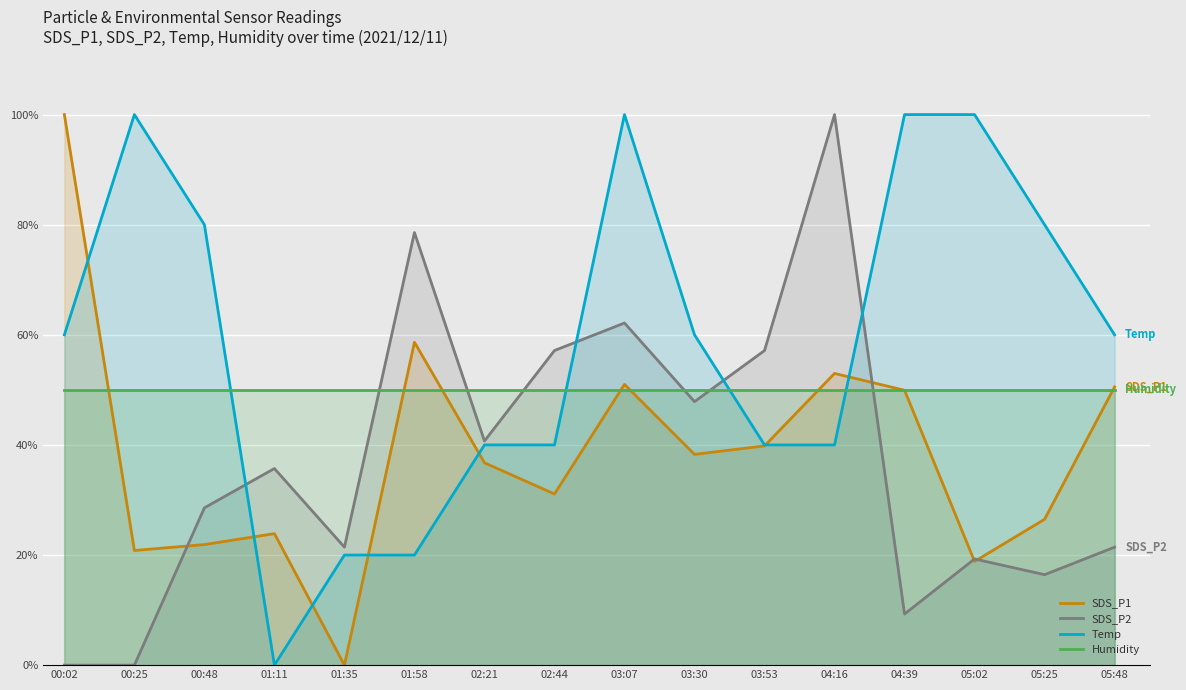

Where is the first local minimum for SDS_P1?

00:25